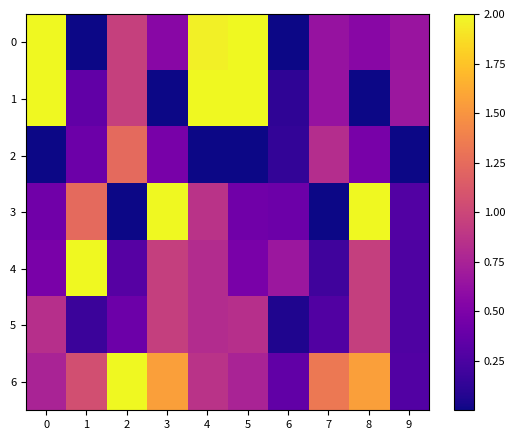

At which category is the sum across all series the highest?

4